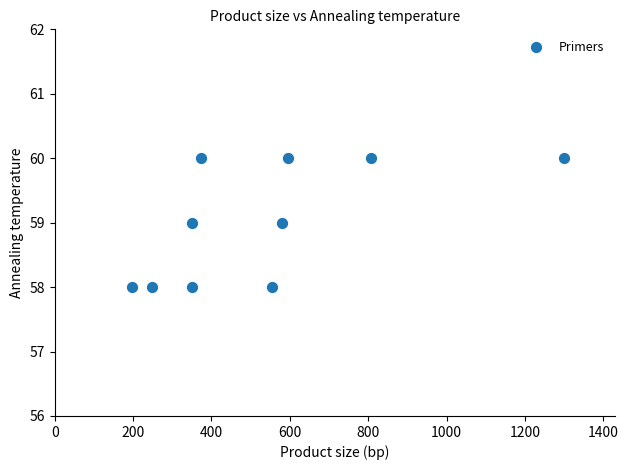

What is the average X value?

536